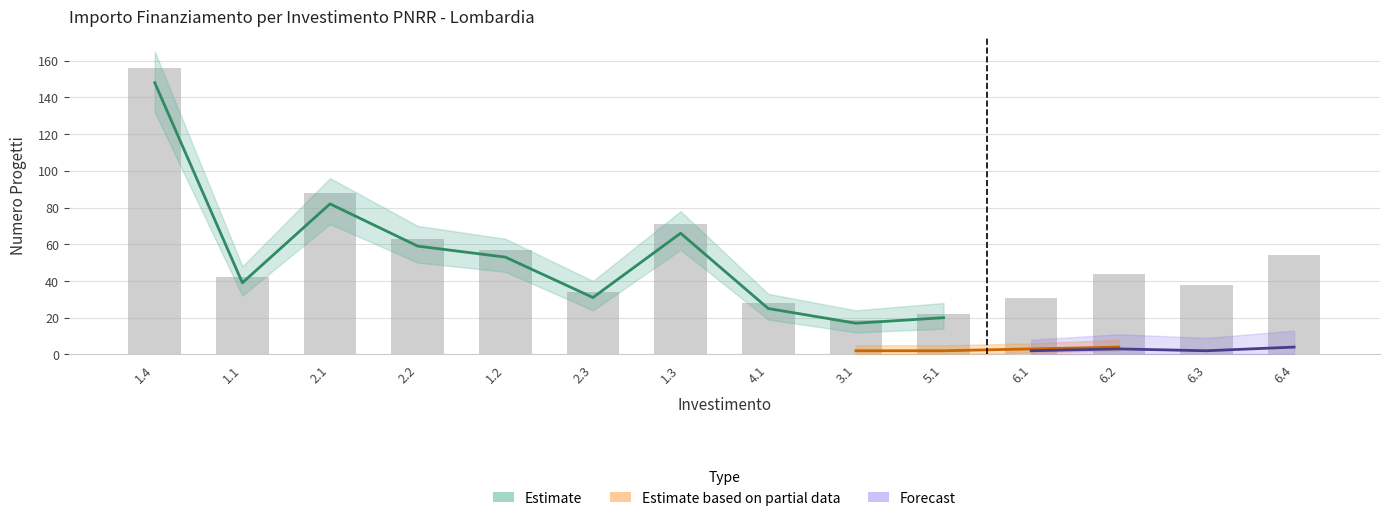

Is it true that the value at 6.2 is 44?

True